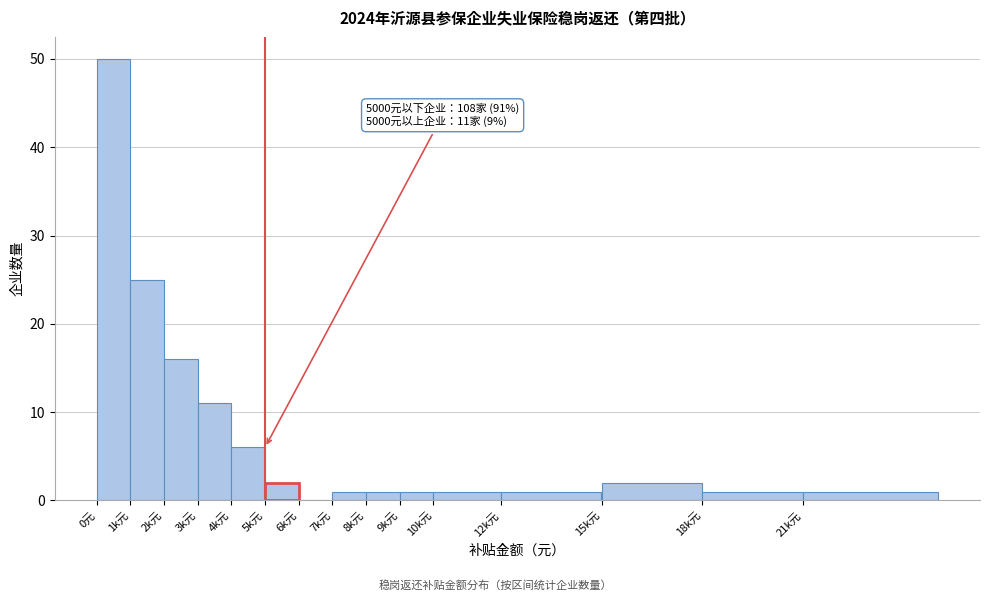

Reading left to right, extract all data points from this chart.

0元=50	1k元=25	2k元=16	3k元=11	4k元=6	5k元=2	6k元=0	7k元=1	8k元=1	9k元=1	10k元=1	12k元=1	15k元=2	18k元=1	21k元=1